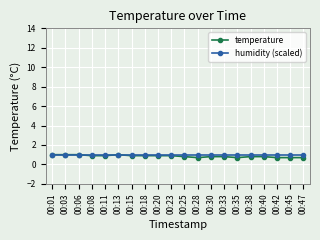

True or false: humidity (scaled) has a value of 1.5 at 00:08.

False